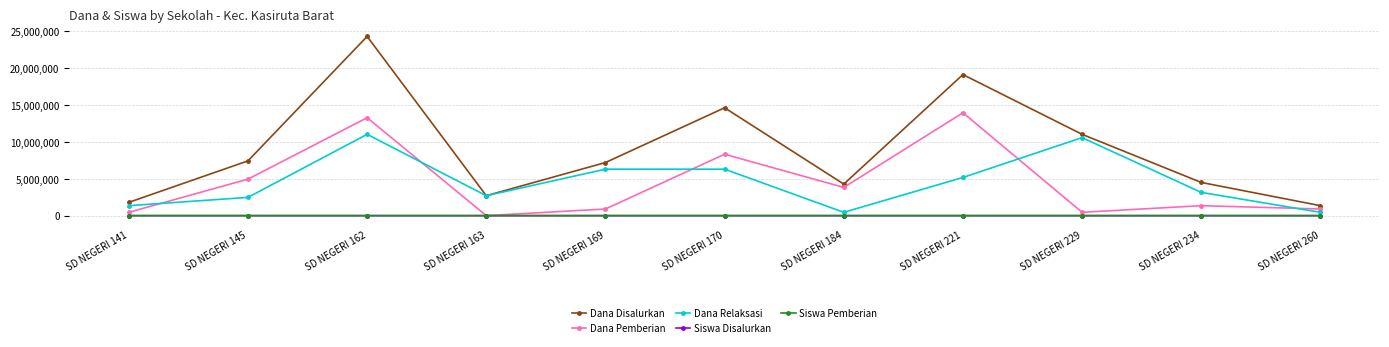

What is the highest value of the Dana Disalurkan series?

24300000